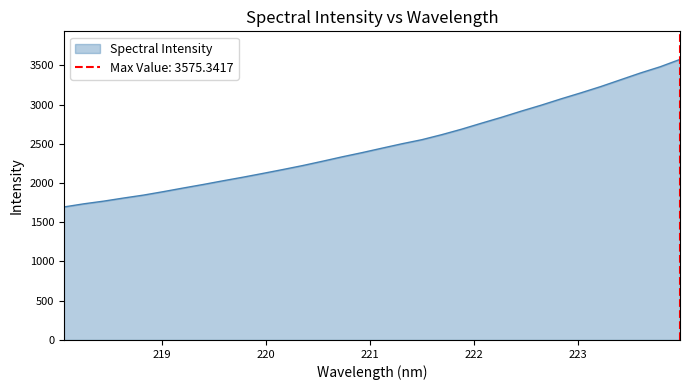

True or false: there are more than 1 points higher than both neighbors.

False